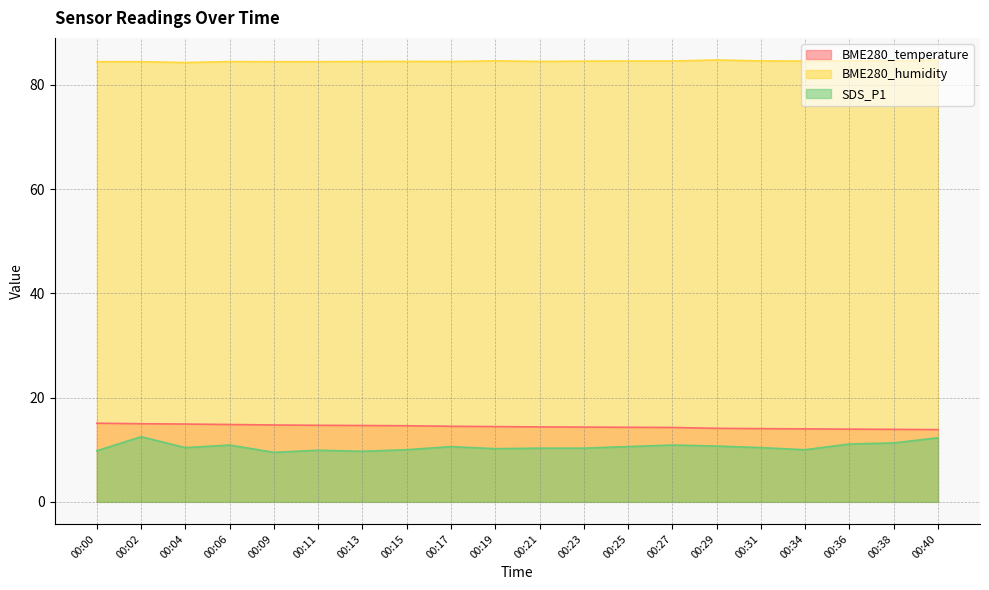

Is the value of SDS_P1 at 00:31 greater than the value of BME280_humidity at 00:06?

No